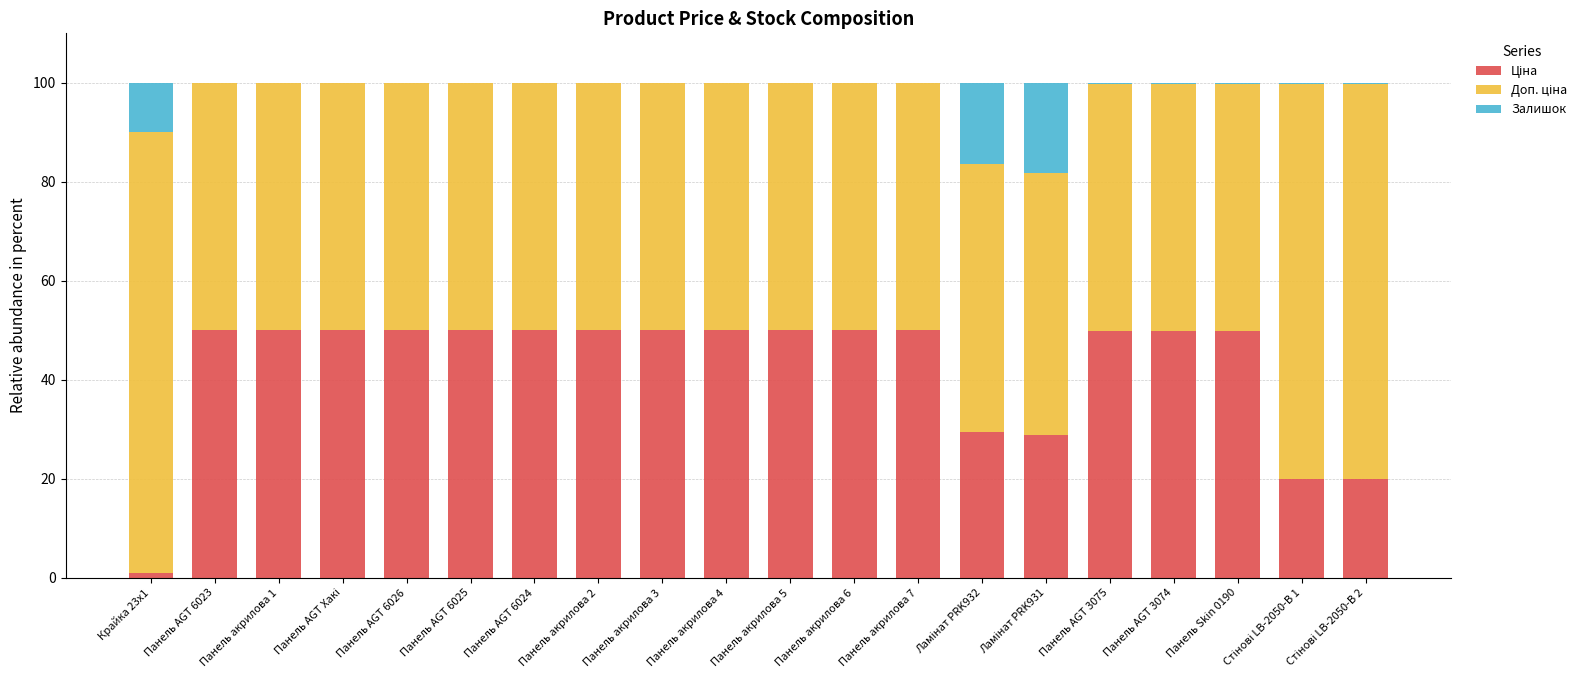

Between Панель AGT Хакі and Стінові LB-2050-В 1, which is larger?

Панель AGT Хакі